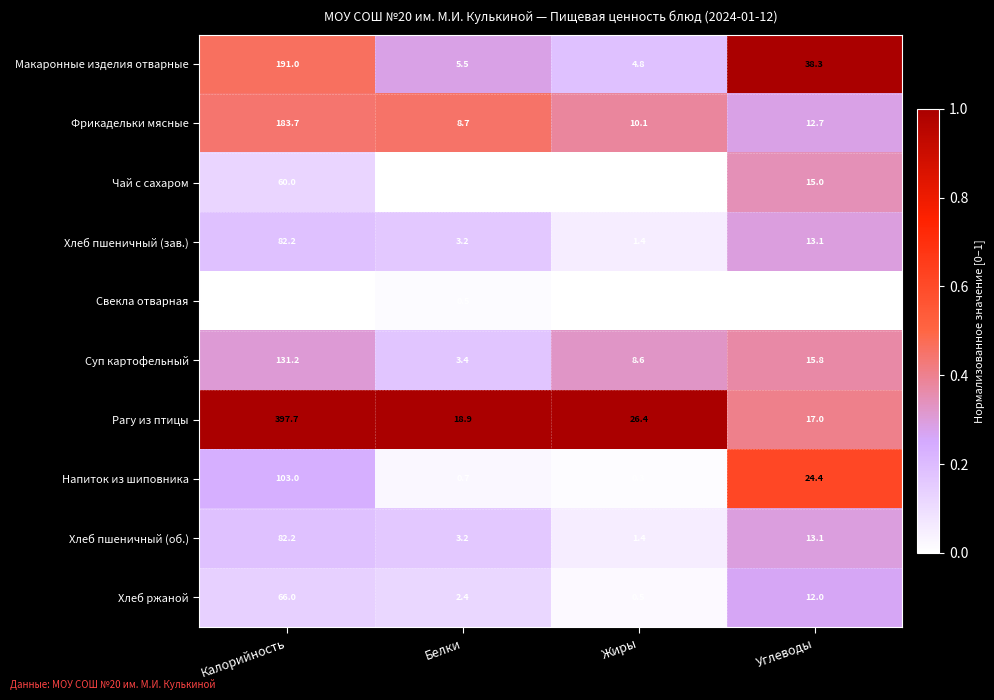

What is the lowest value of the Суп картофельный series?

3.4